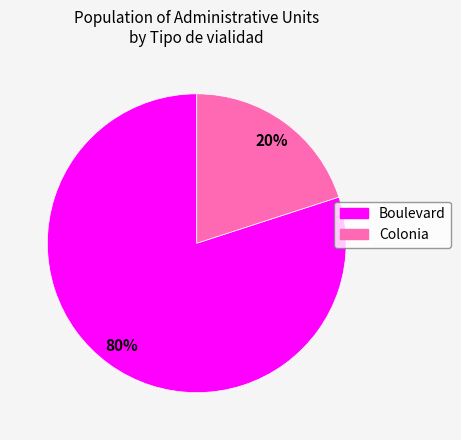

Is it true that Colonia is 32% of the pie?

False